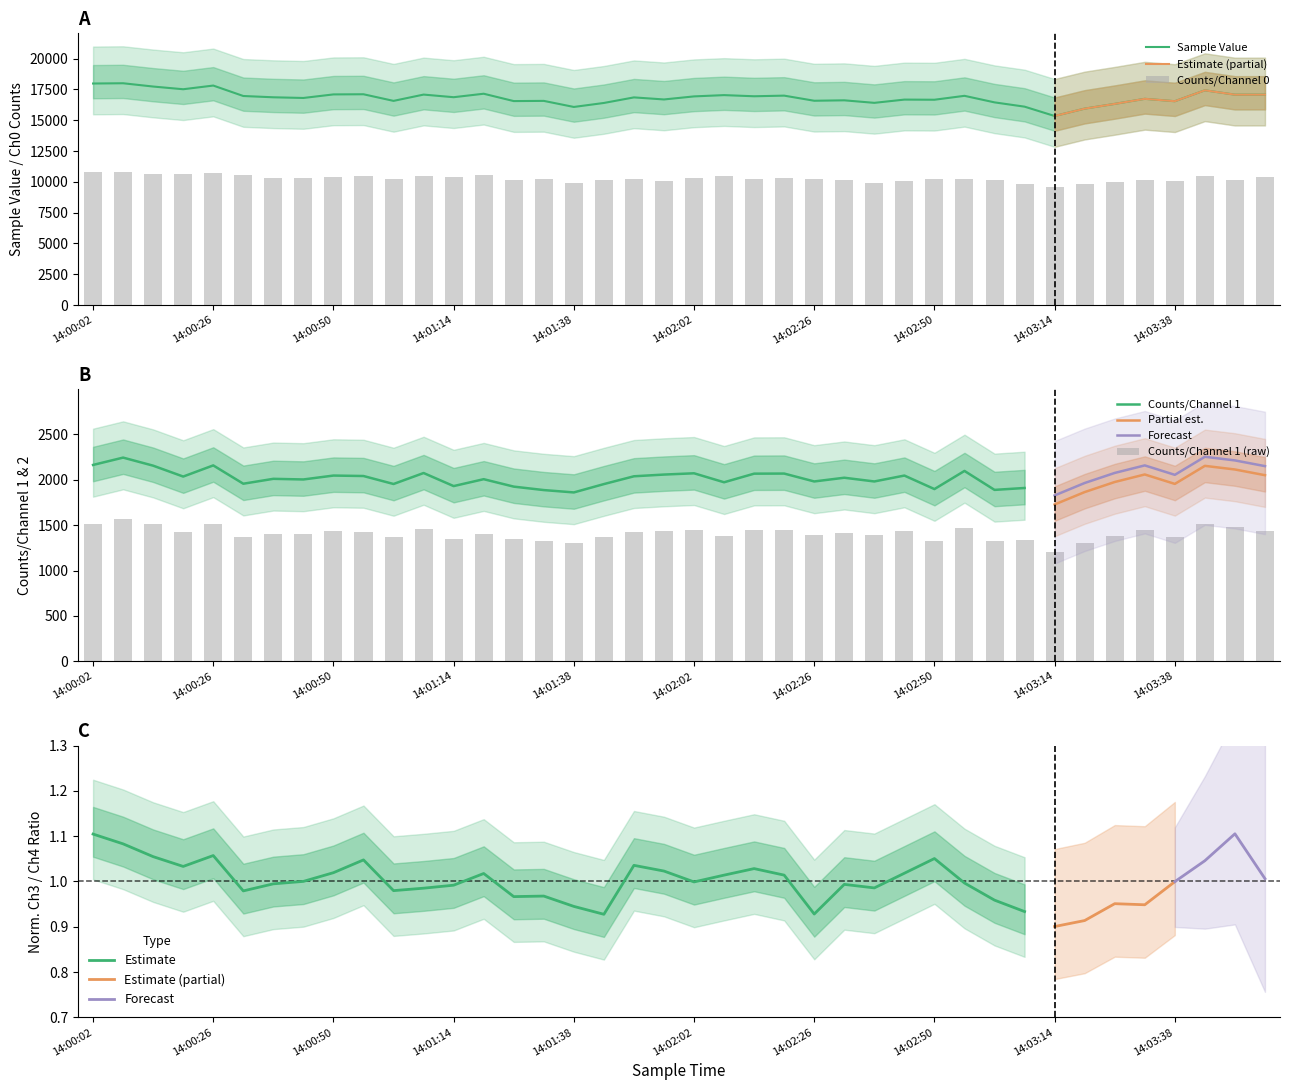

What is the difference between the maximum and minimum values in the Counts/Channel 0 series?

1227.6